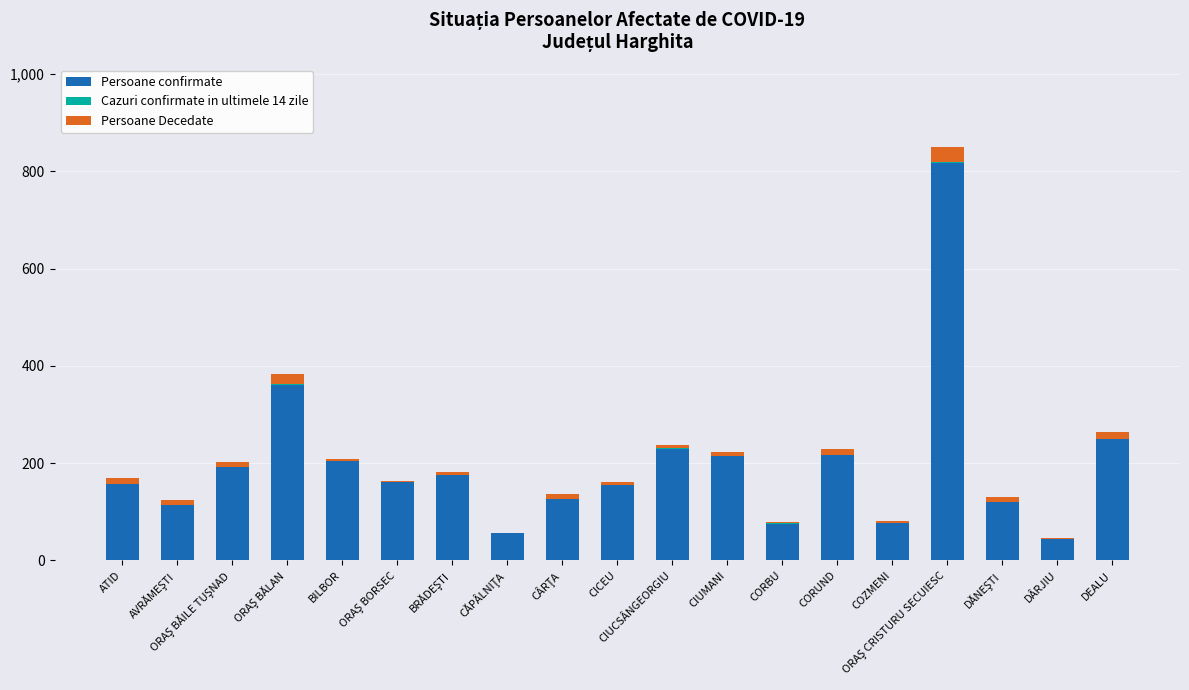

What is the sum of all Persoane confirmate values?

3746